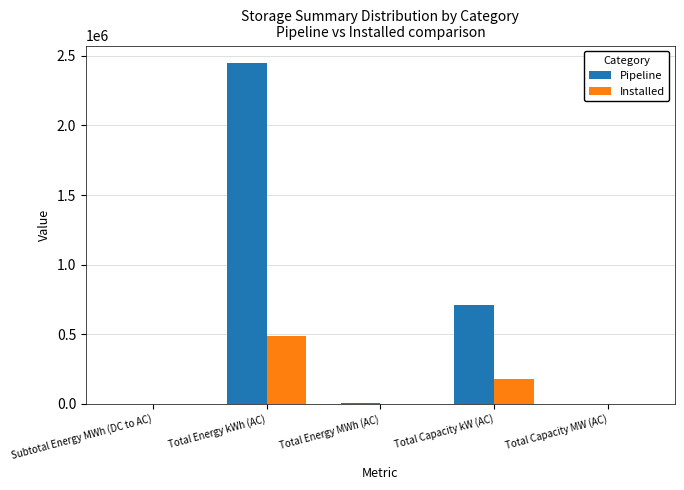

Are the bars horizontal?

No